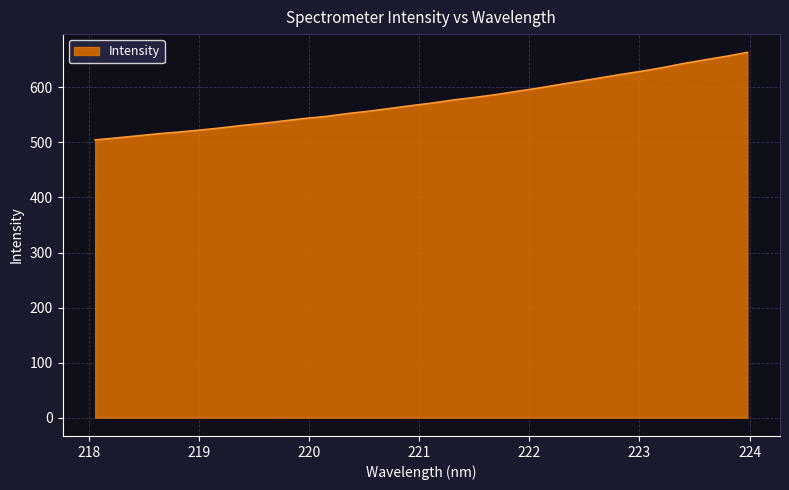

What is the greatest value displayed?

663.5